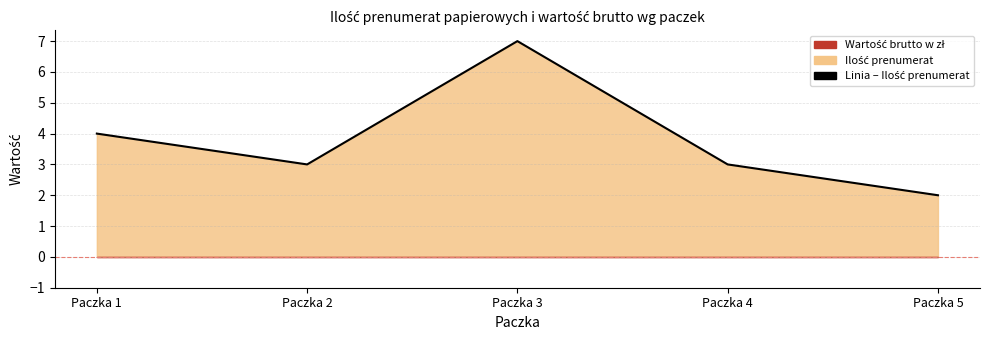

What is the greatest value displayed?

7